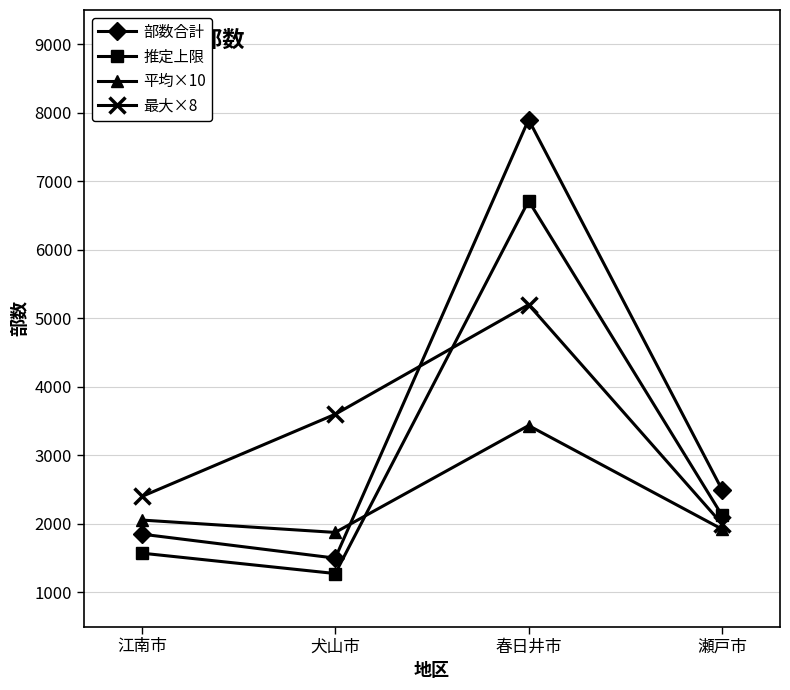

Which series has the largest range (max minus min)?

部数合計